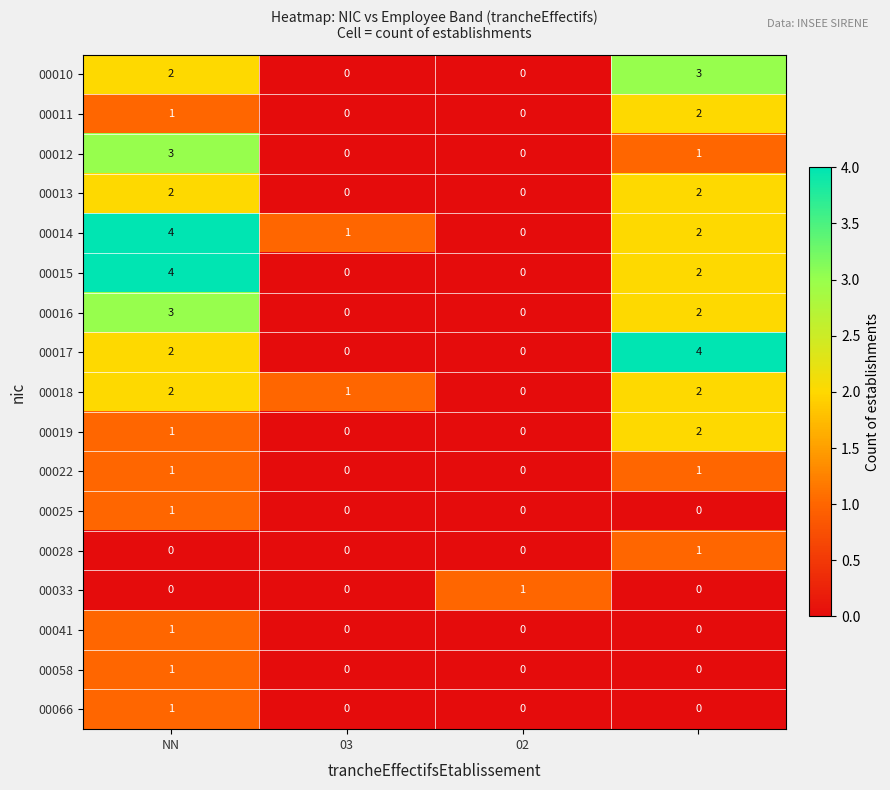

Count the 00012 values in the range 0 to 3.

4